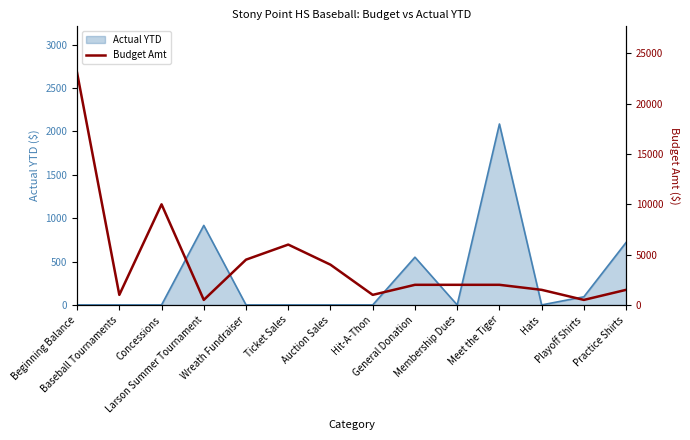

What is the maximum value for Actual YTD?

2084.9